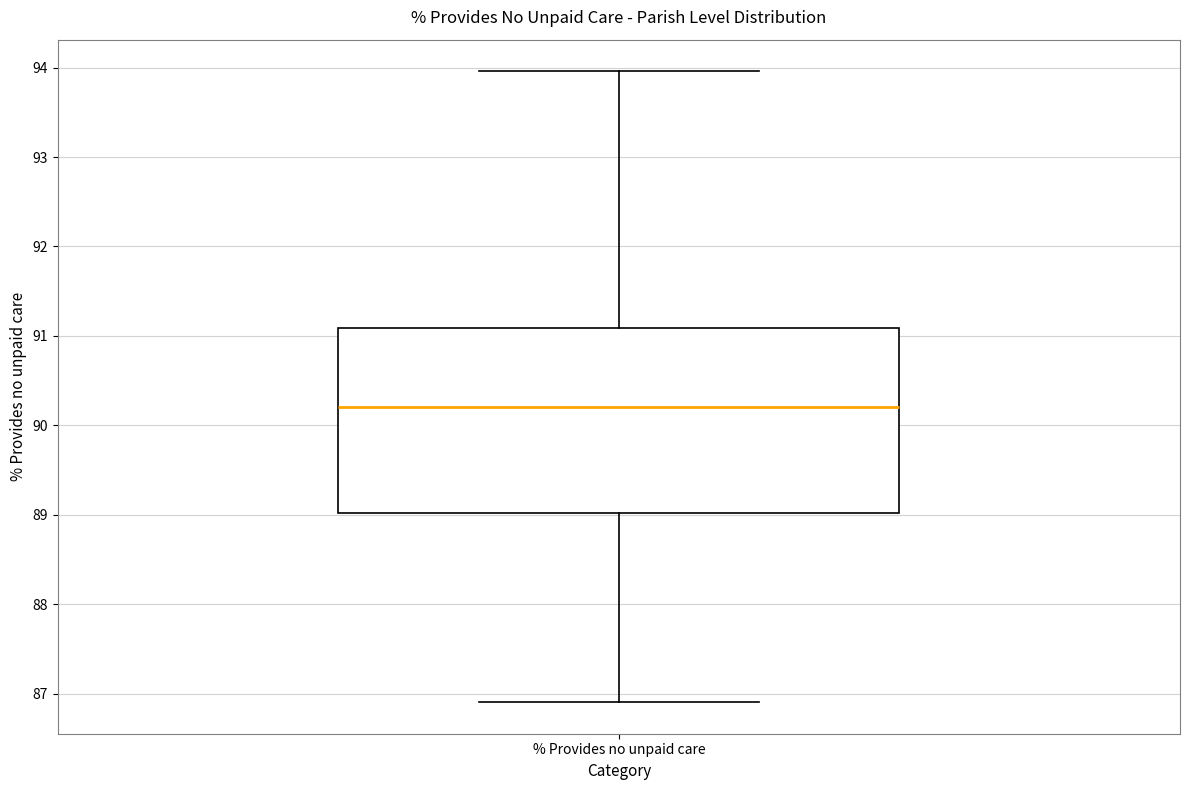

Transcribe this box plot: give where the median line is, the range the box spans, and where the two whiskers end, as read against the y-axis. The values are not printed on the chart, so give them approximately, as read against the axis.

median 90.2, box 89.0 to 91.1, whiskers 86.9 to 94.0